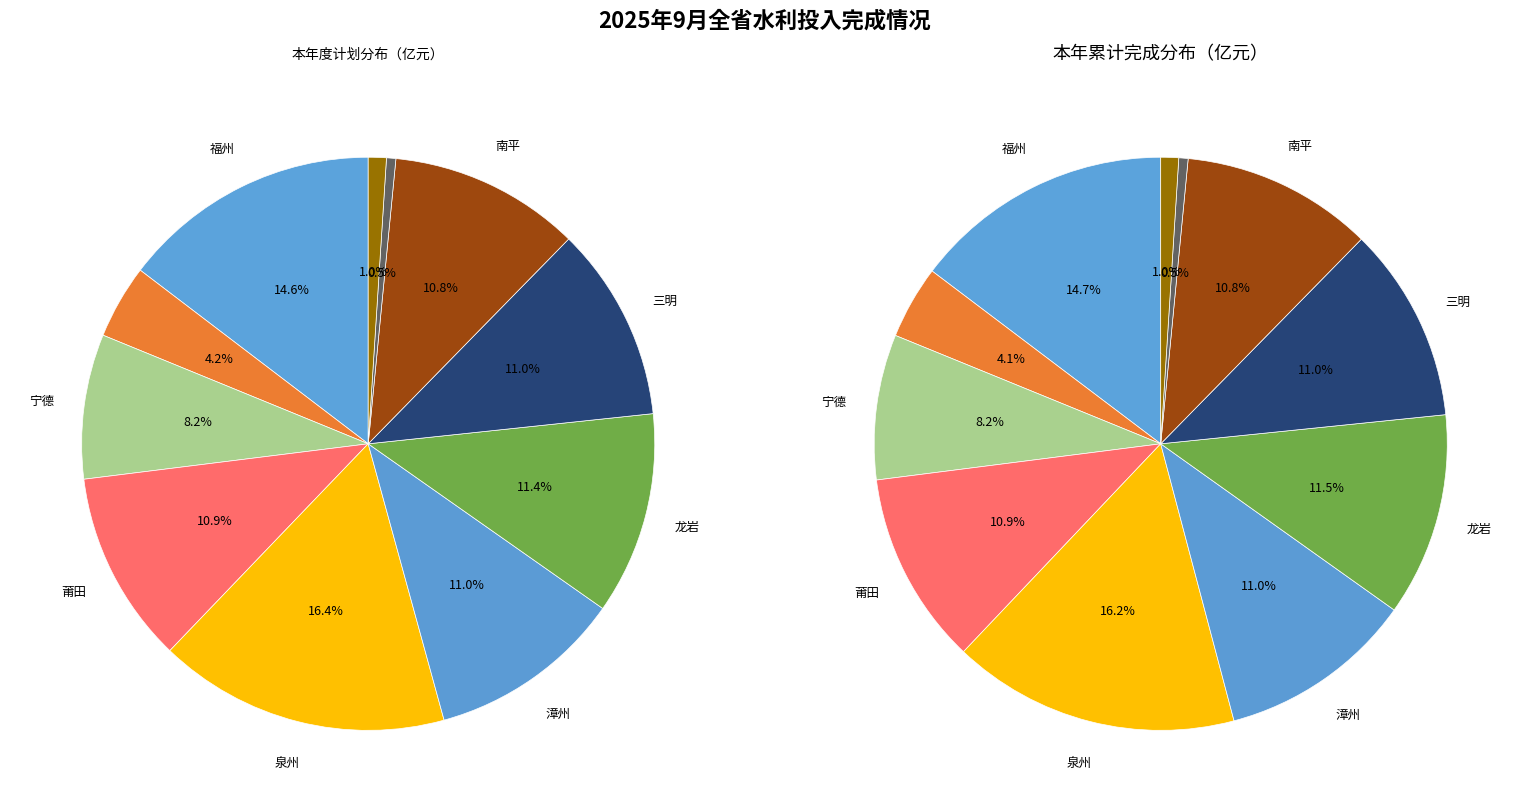

Do 厦门 and 龙岩 together represent more than half of the pie?

No